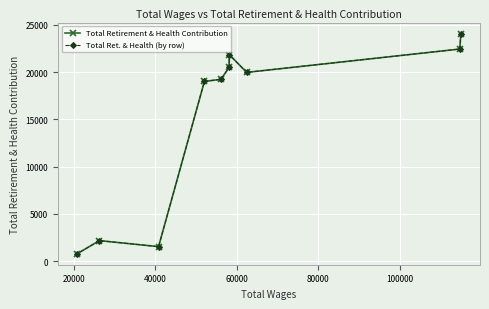

What is the value of the Total Retirement & Health Contribution point at the 3rd from the left?

1528